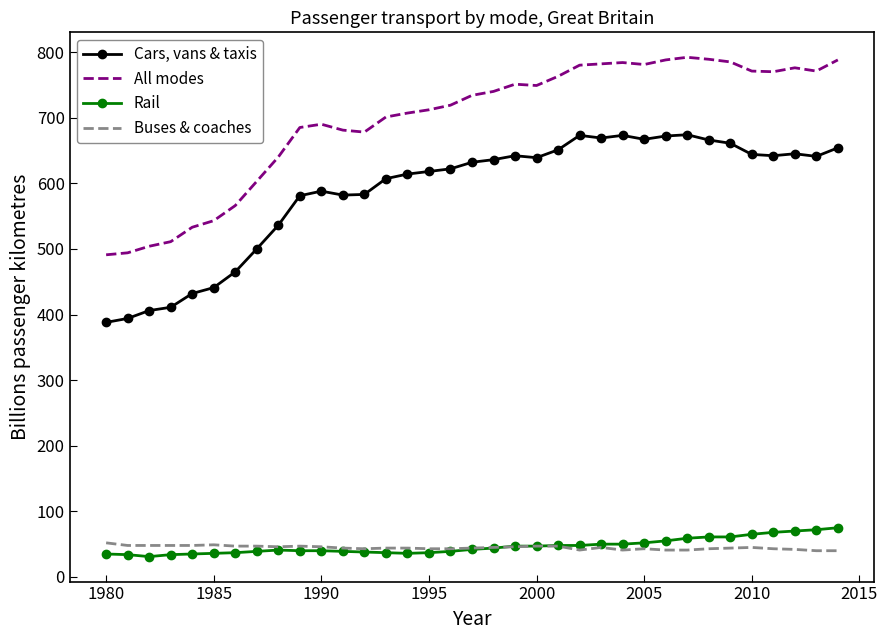

What is the sum of all Buses & coaches values?

1565